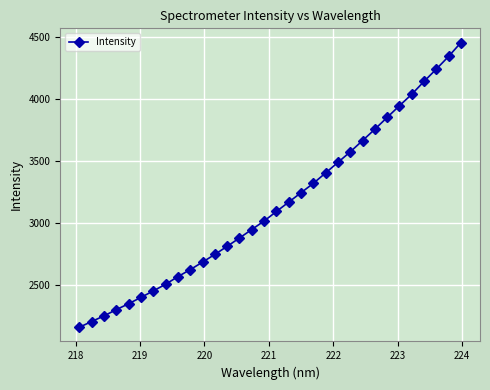

What is the difference between the second highest and second lowest values?

2140.7